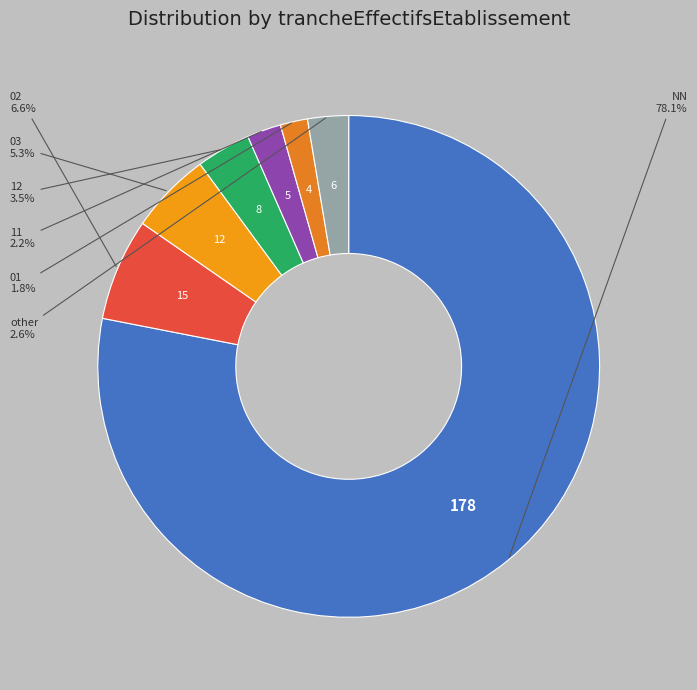

Which slice is the largest?

NN